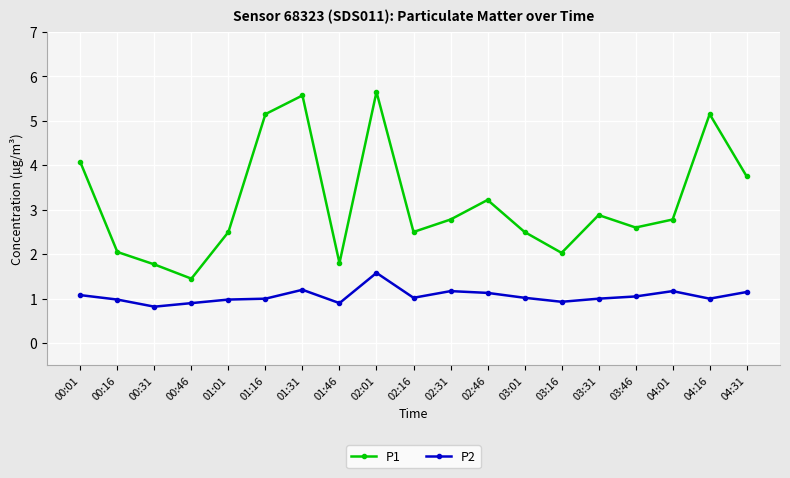

Where is the first local maximum for P1?

01:31